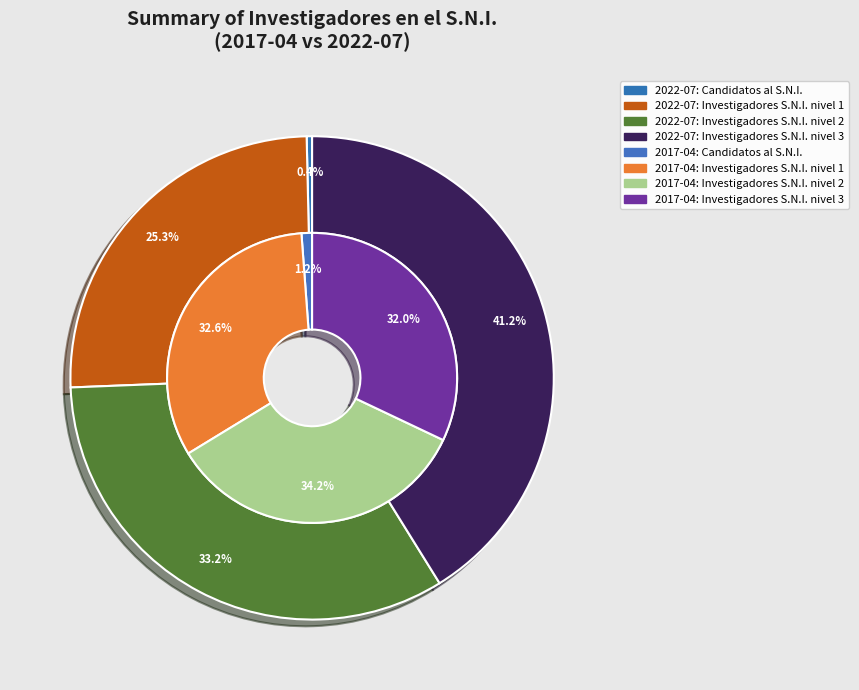

Is it true that Investigadores S.N.I. nivel 1 is 33% of the pie?

True